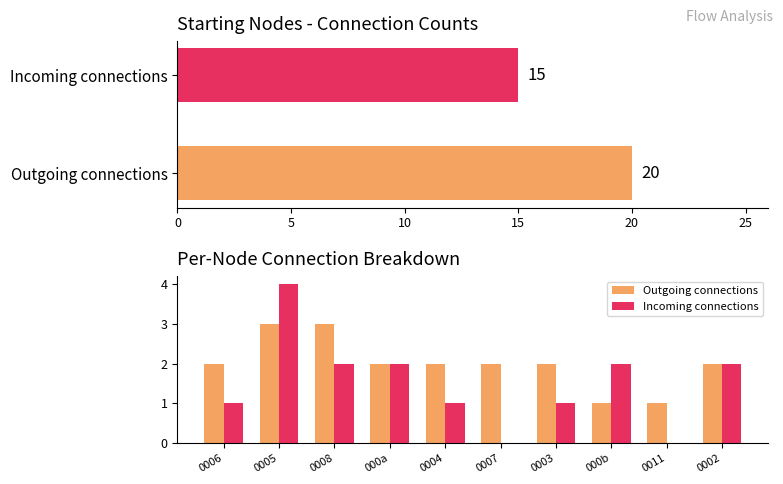

What is the spread (max minus min) of values at 0006?

1